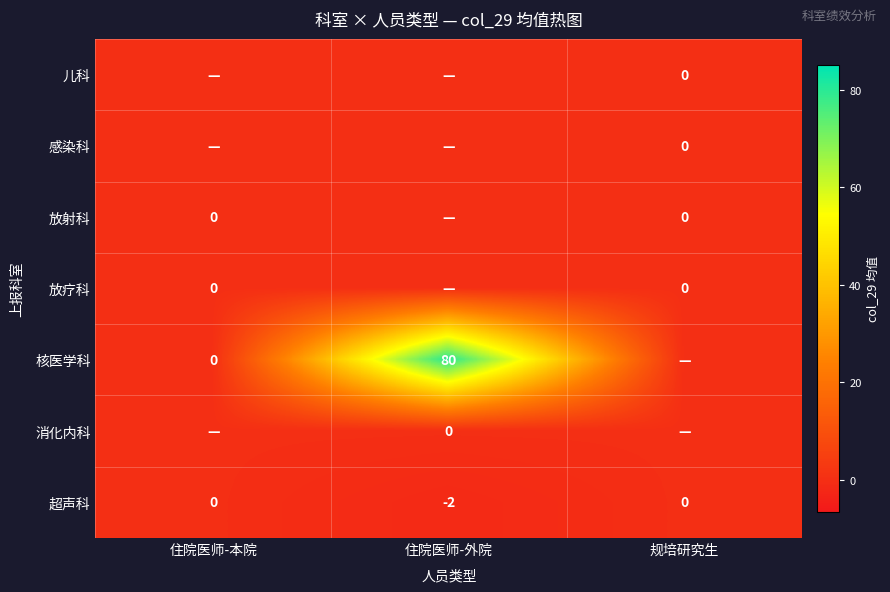

Where is 超声科 nearest to the value -1?

住院医师-本院